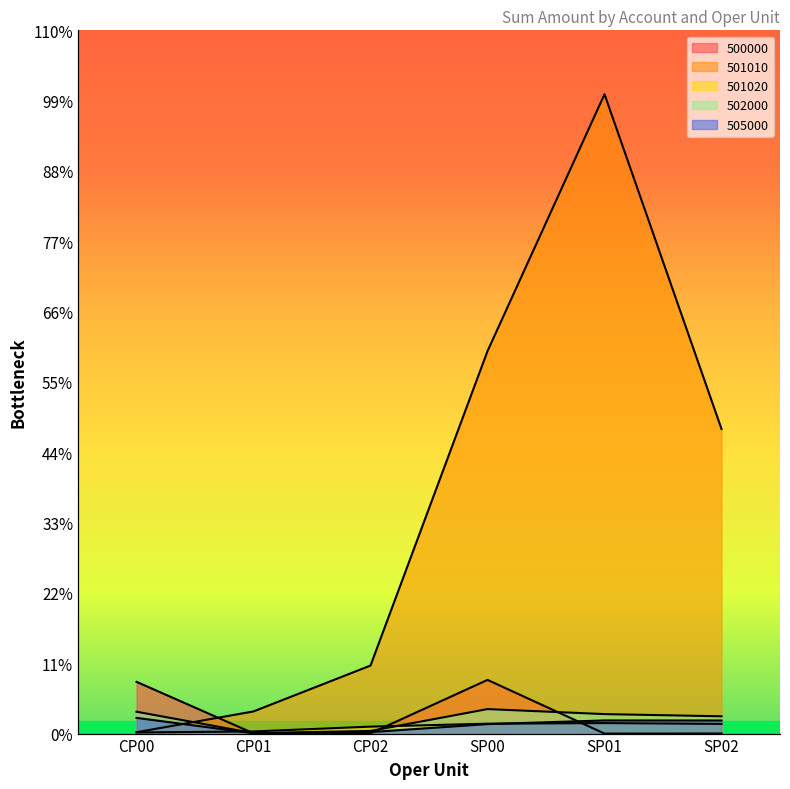

The 500000 series shows 25460.5 at CP01. True or false?

False